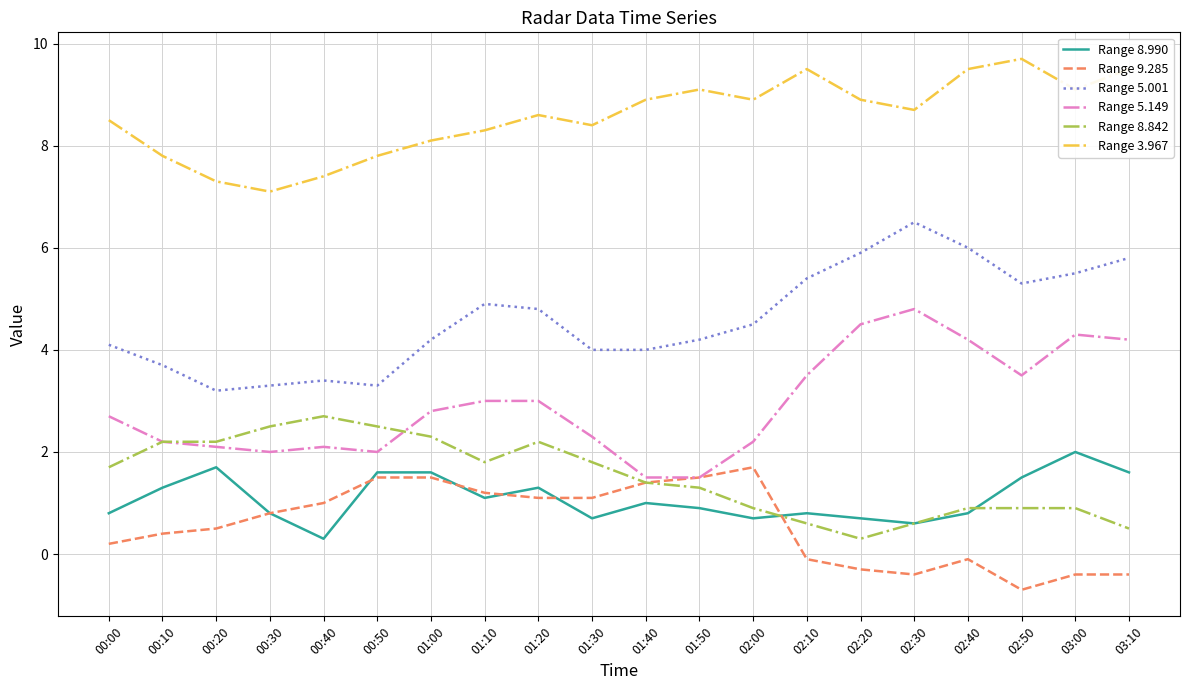

How many lines are shown in the chart?

6